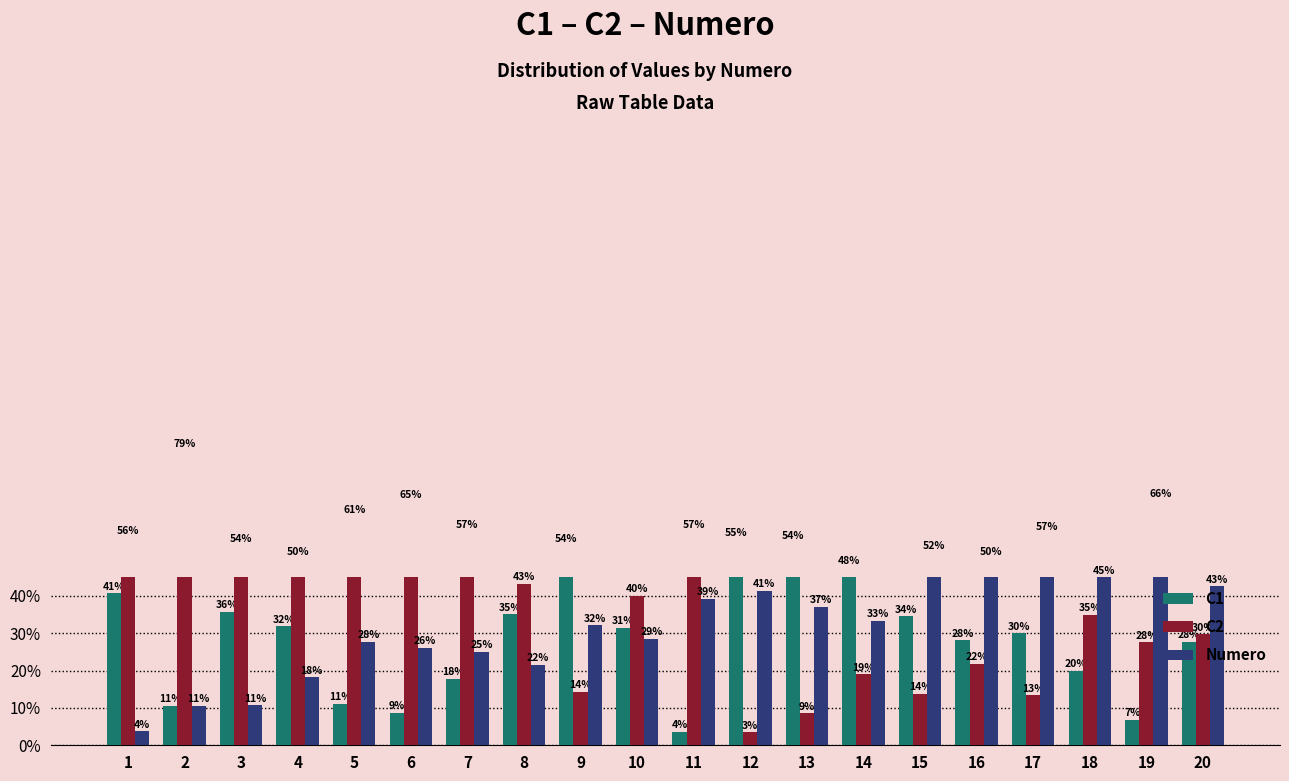

What is the difference between the highest and lowest values at 9?

39.3